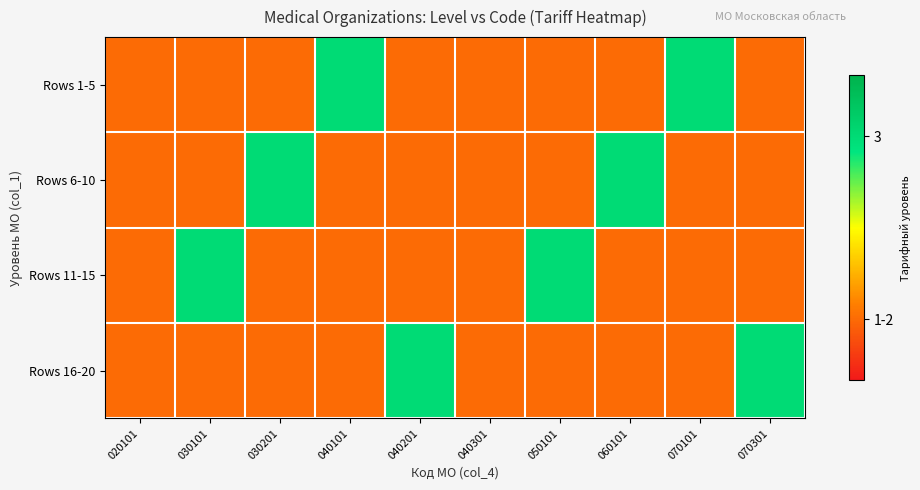

How many distinct data groups are displayed?

4